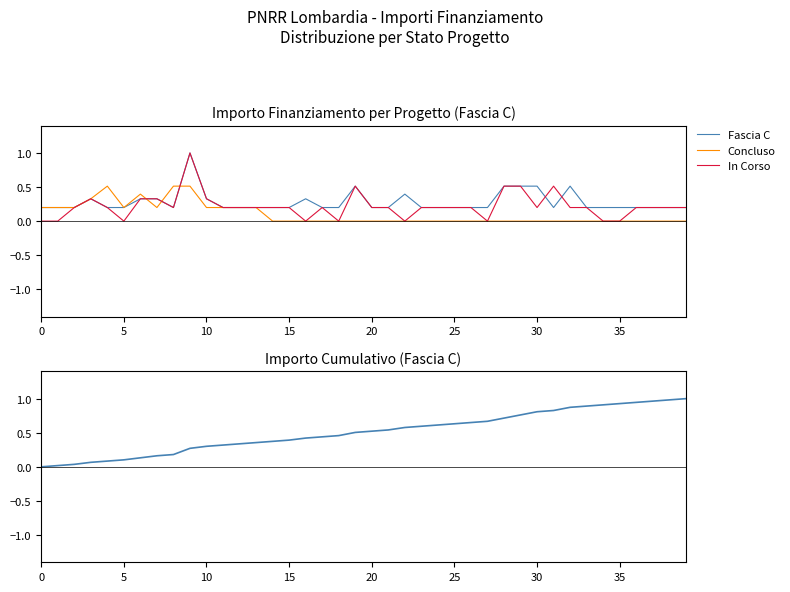

What is the average value of the Fascia C series?

0.3